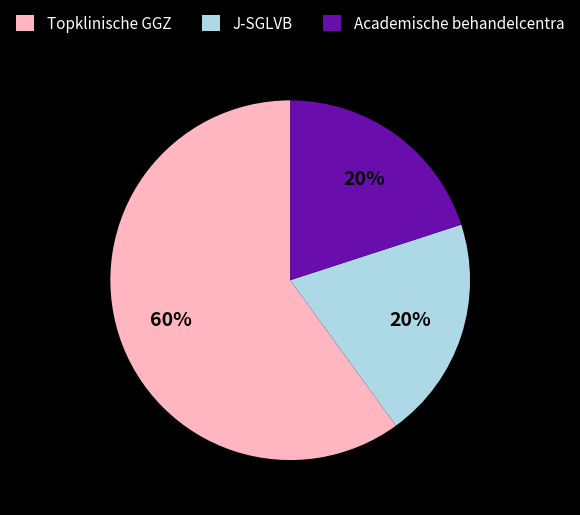

To the nearest percent, what is the average slice percentage?

33%